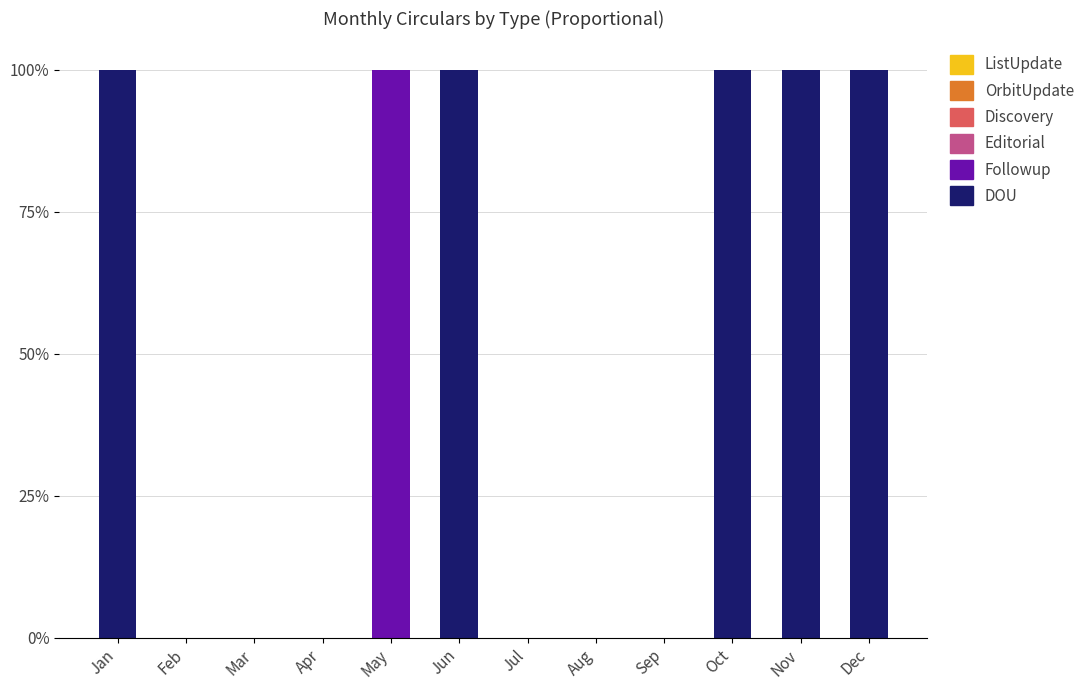

Is it true that DOU equals 130 at Jan?

False